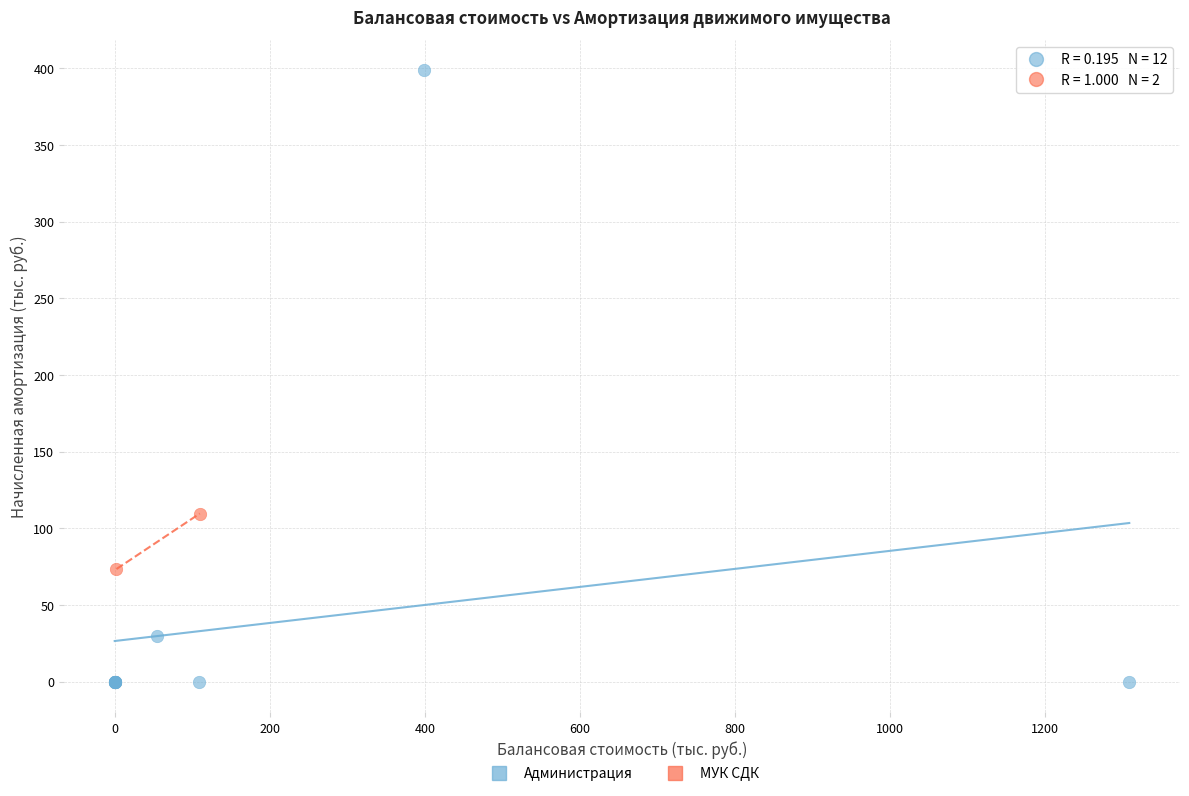

What are all the series names shown in the legend?

Администрация, МУК СДК